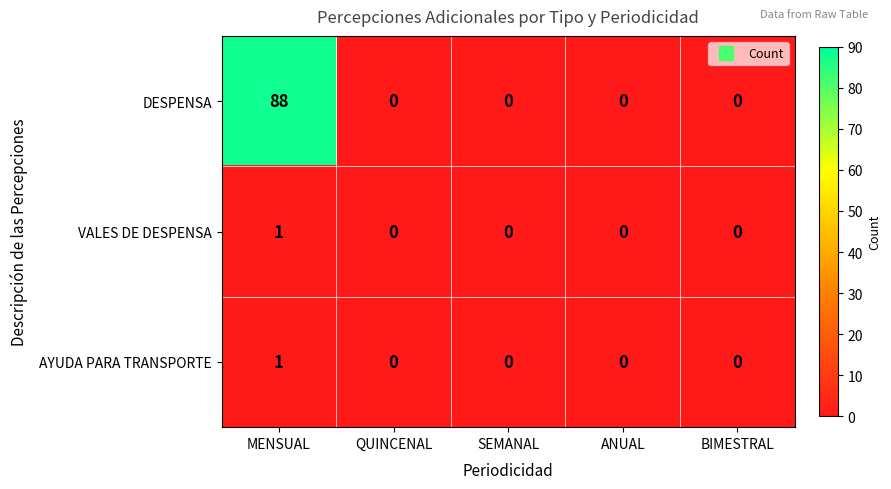

Is it true that DESPENSA equals 130 at MENSUAL?

False